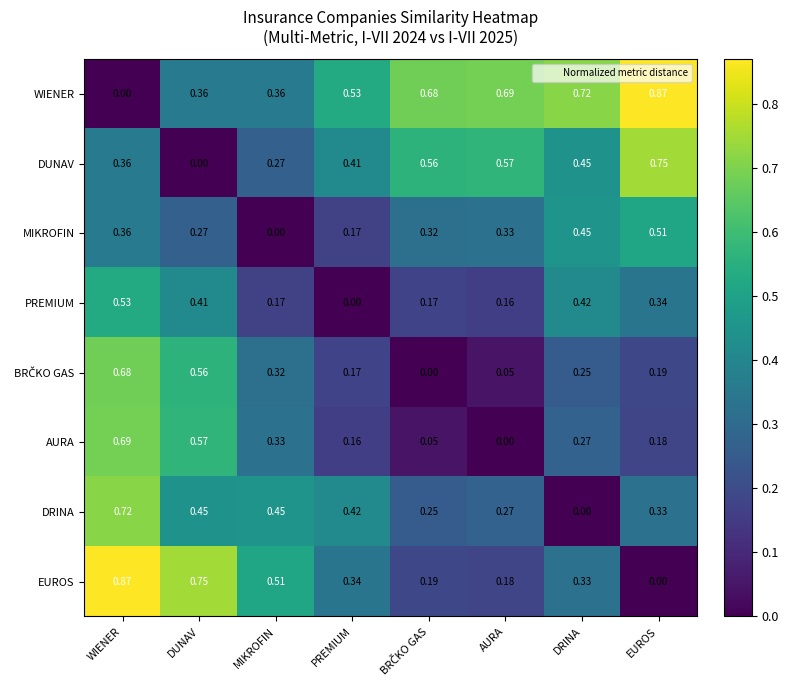

Which series has the largest total across all categories?

WIENER